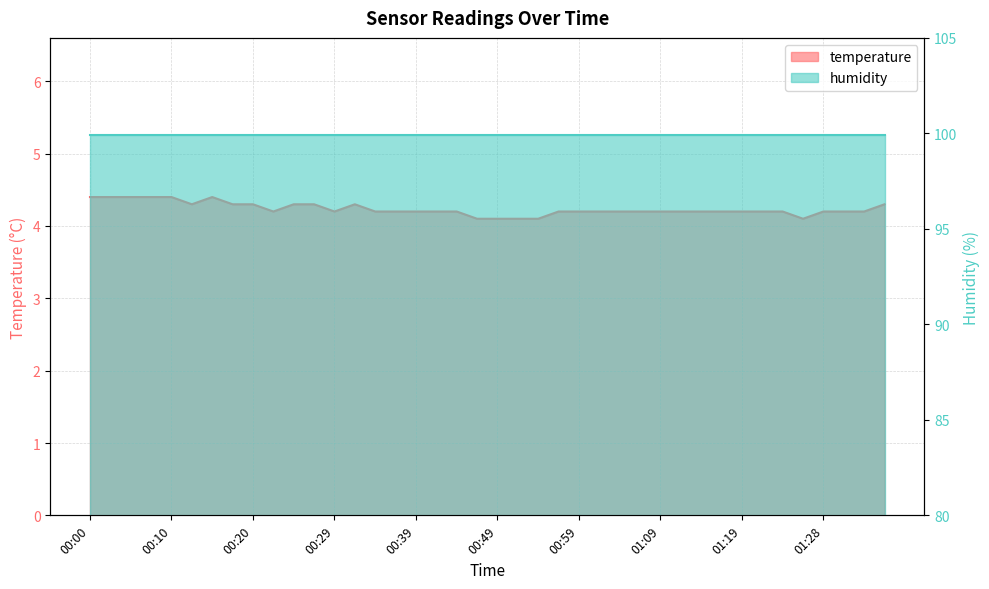

Reading left to right, extract all data points from this chart.

00:00=4.4	00:02=4.4	00:05=4.4	00:07=4.4	00:10=4.4	00:12=4.3	00:15=4.4	00:17=4.3	00:20=4.3	00:22=4.2	00:24=4.3	00:27=4.3	00:29=4.2	00:32=4.3	00:34=4.2	00:37=4.2	00:39=4.2	00:42=4.2	00:44=4.2	00:47=4.1	00:49=4.1	00:52=4.1	00:54=4.1	00:56=4.2	00:59=4.2	01:01=4.2	01:04=4.2	01:06=4.2	01:09=4.2	01:11=4.2	01:14=4.2	01:16=4.2	01:19=4.2	01:21=4.2	01:23=4.2	01:26=4.1	01:28=4.2	01:31=4.2	01:33=4.2	01:36=4.3